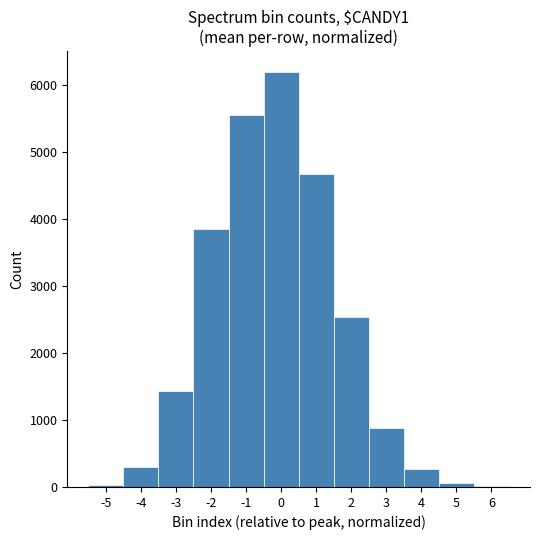

What is the height of the bar covering -4.5 to -3.5 on the x-axis? The values are not printed on the chart, so give them approximately, as read against the axis.

300